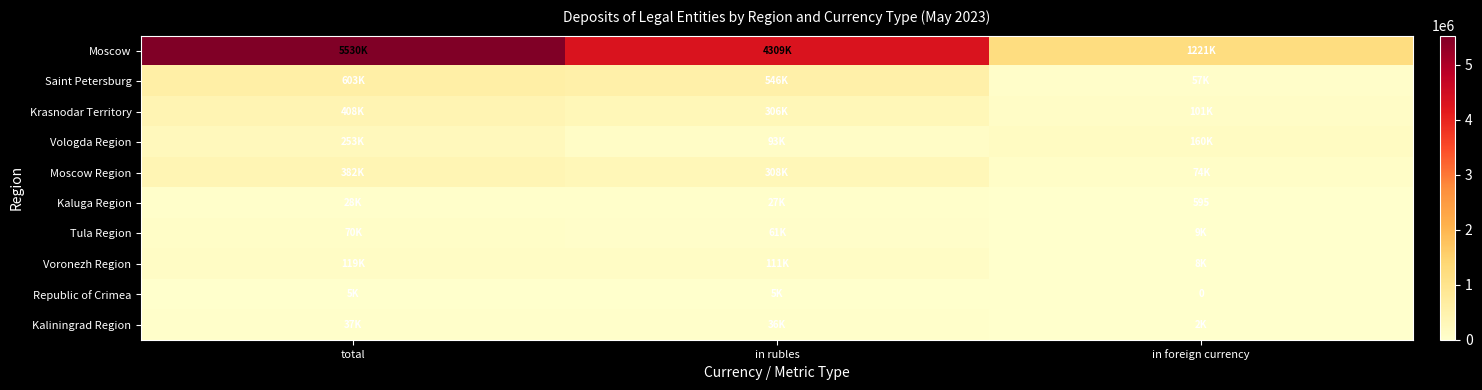

Is the value of Republic of Crimea at in foreign currency greater than the value of Kaluga Region at in foreign currency?

No